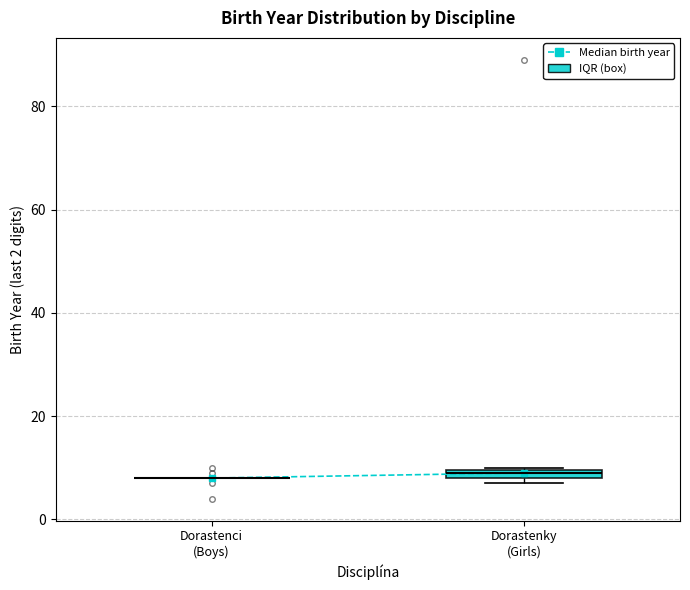

Where is the lower edge of the box for Dorastenky (Girls) on the y-axis? The values are not printed on the chart, so give them approximately, as read against the axis.

8